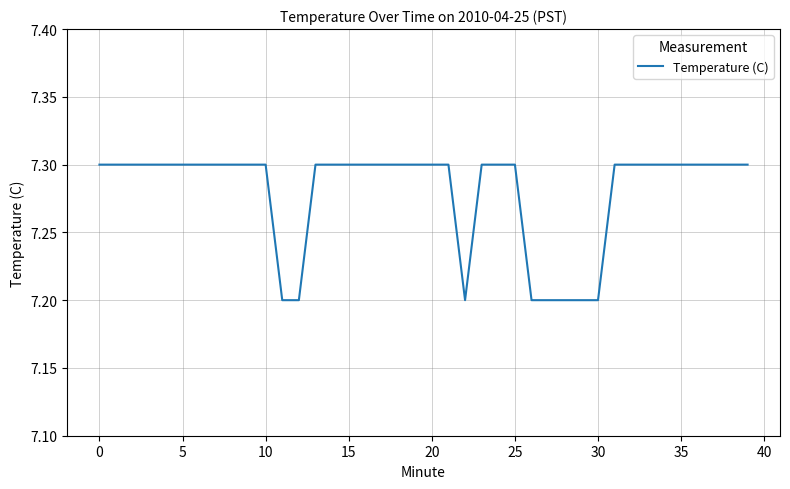

What is the smallest value displayed?

7.2